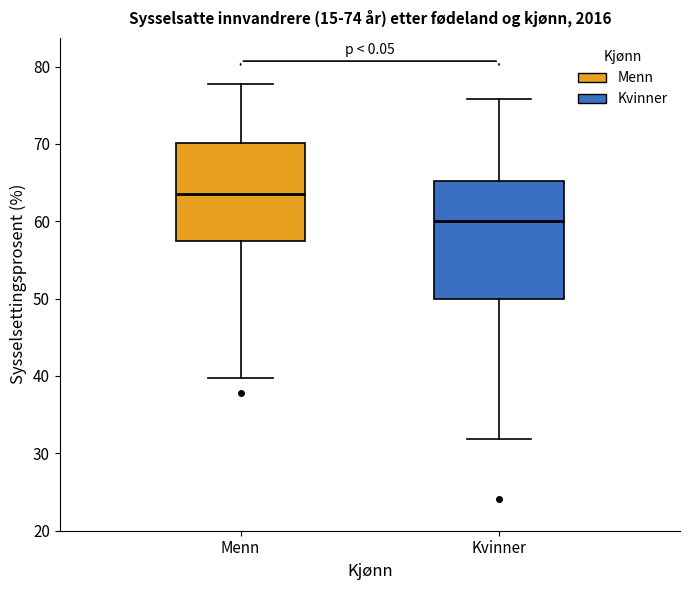

Which box's median line is the lowest?

Kvinner